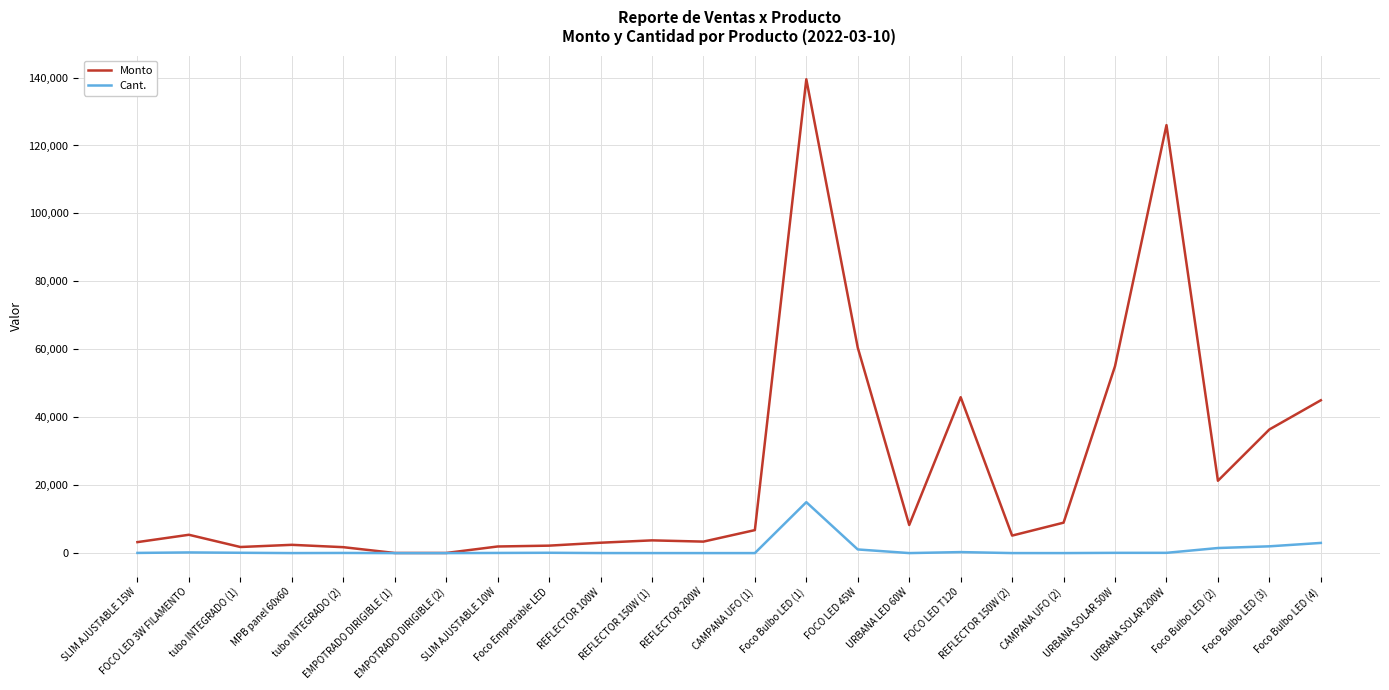

Rank the series by their average value, from highest to lowest.

Monto, Cant.